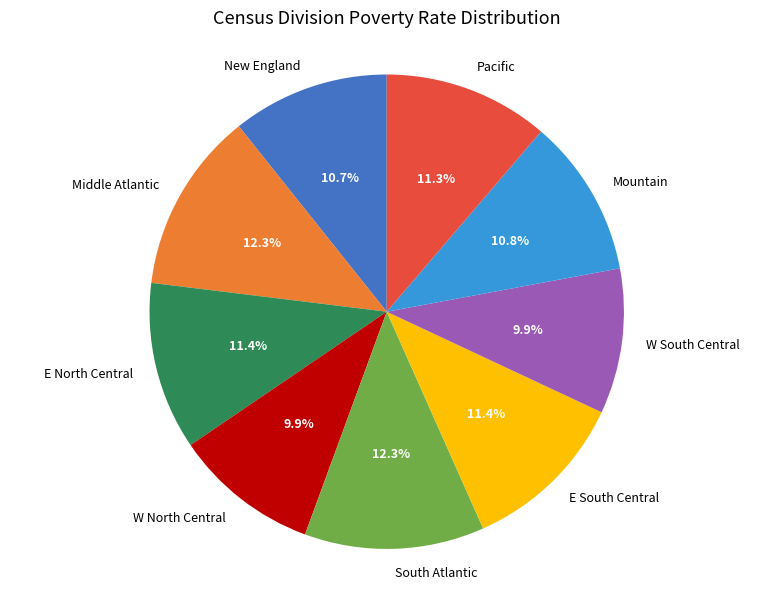

Approximately how many times larger is the value at E North Central compared to Middle Atlantic?

0.9